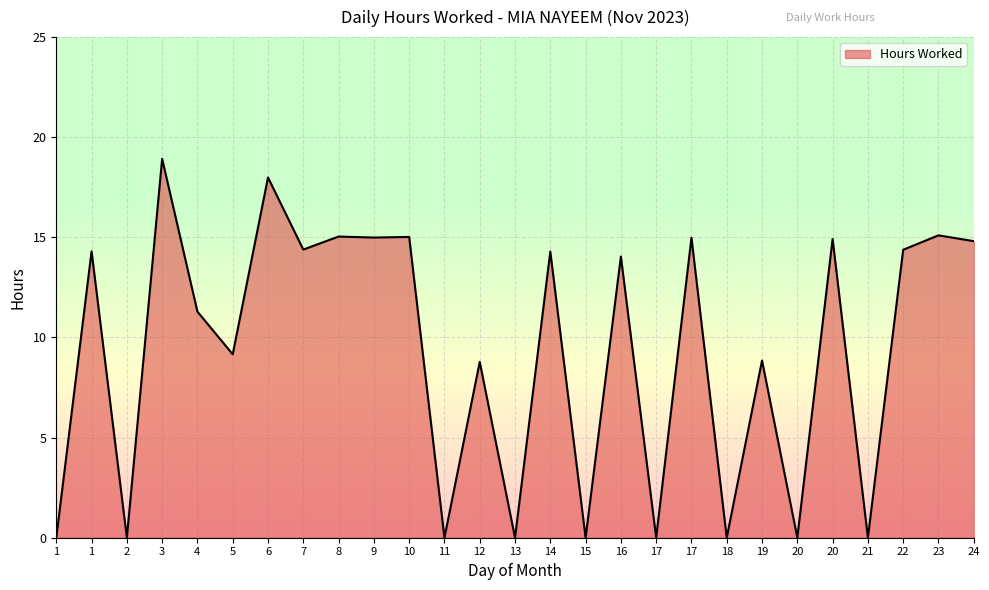

Does the chart have visible grid lines?

Yes